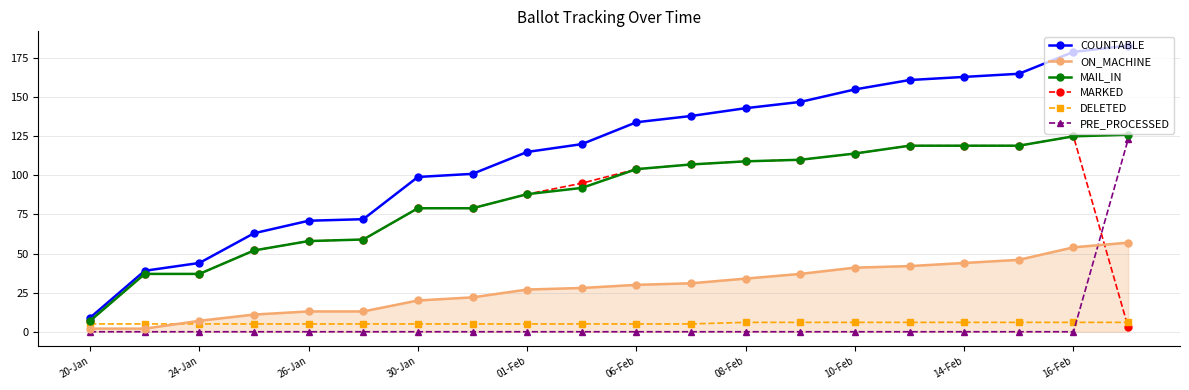

True or false: COUNTABLE and ON_MACHINE cross at least once.

False